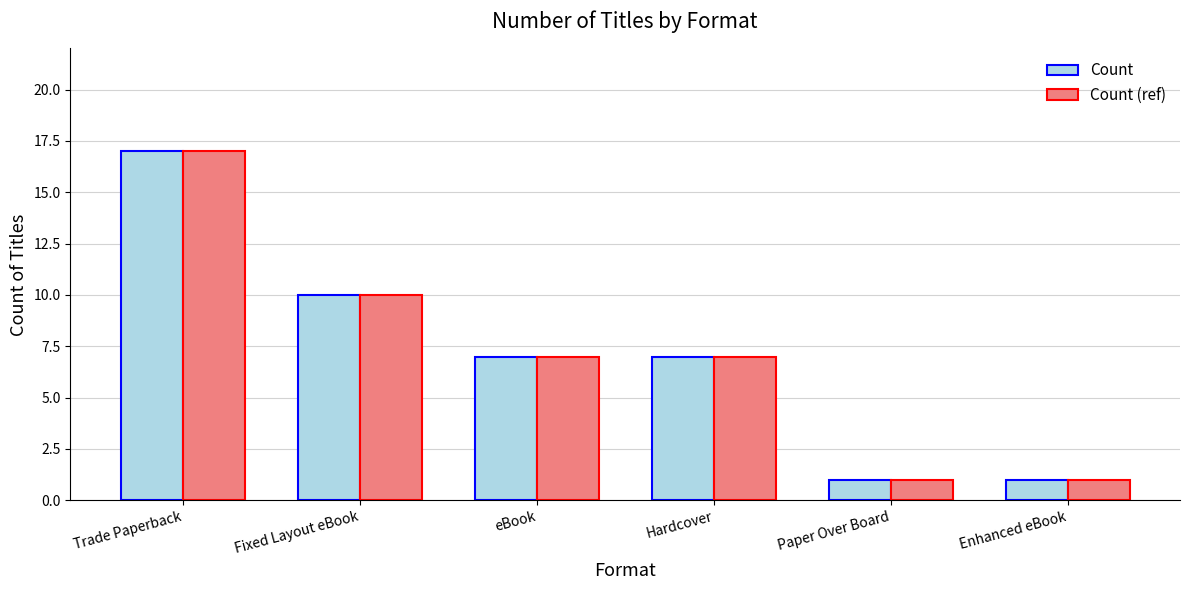

What is the sum of the Count (ref) values at Hardcover and Enhanced eBook?

8